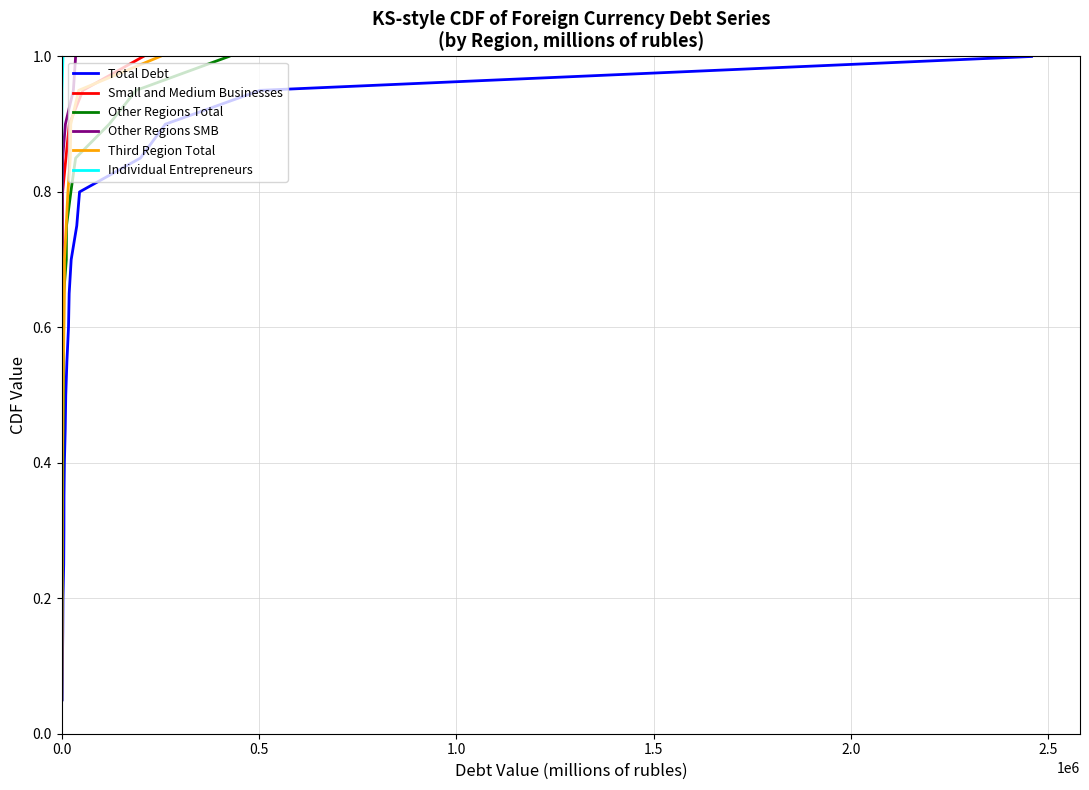

Is the value of Small and Medium Businesses at 16 greater than the value of Third Region Total at 16?

No